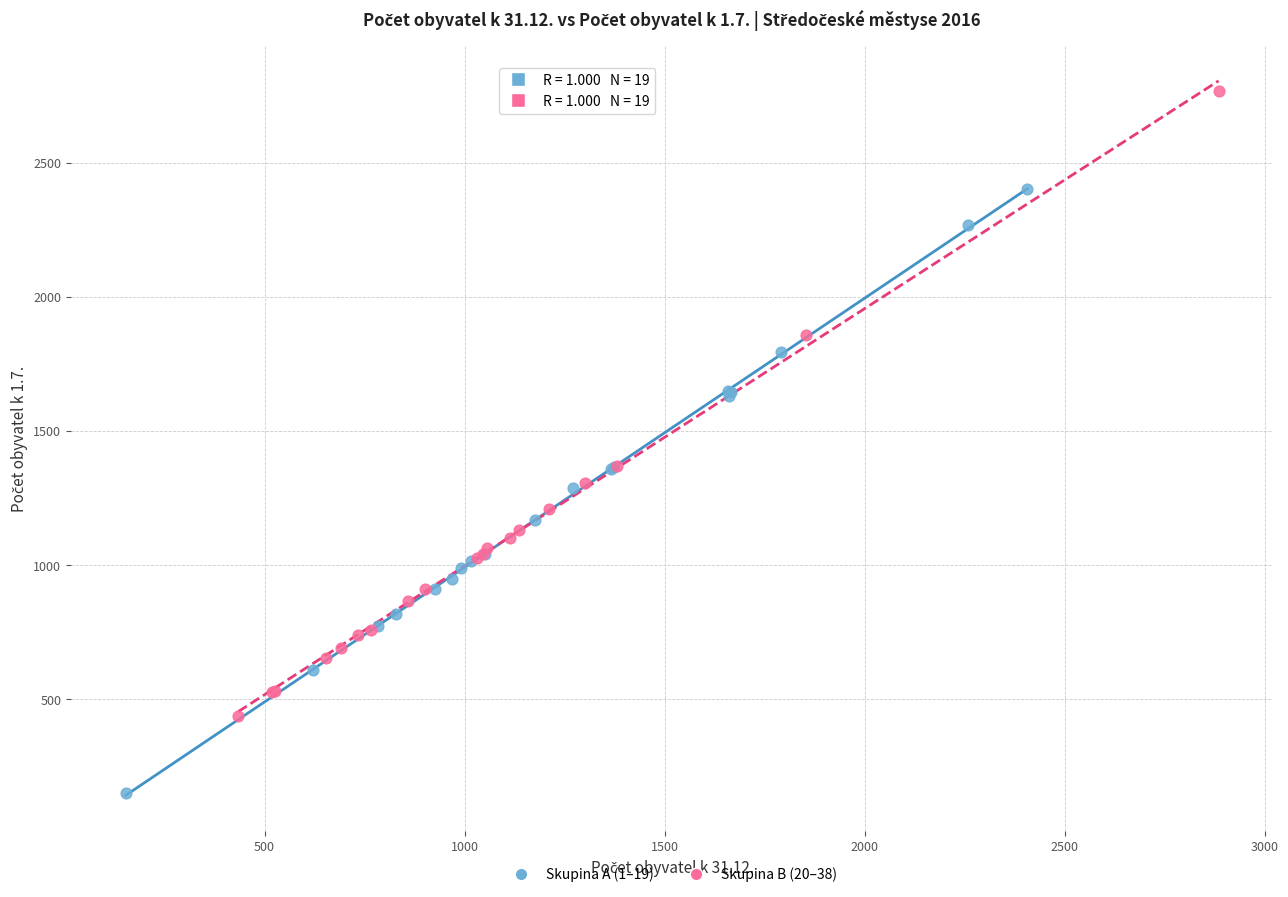

Which series contains the lowest Y value?

Skupina A (1–19)